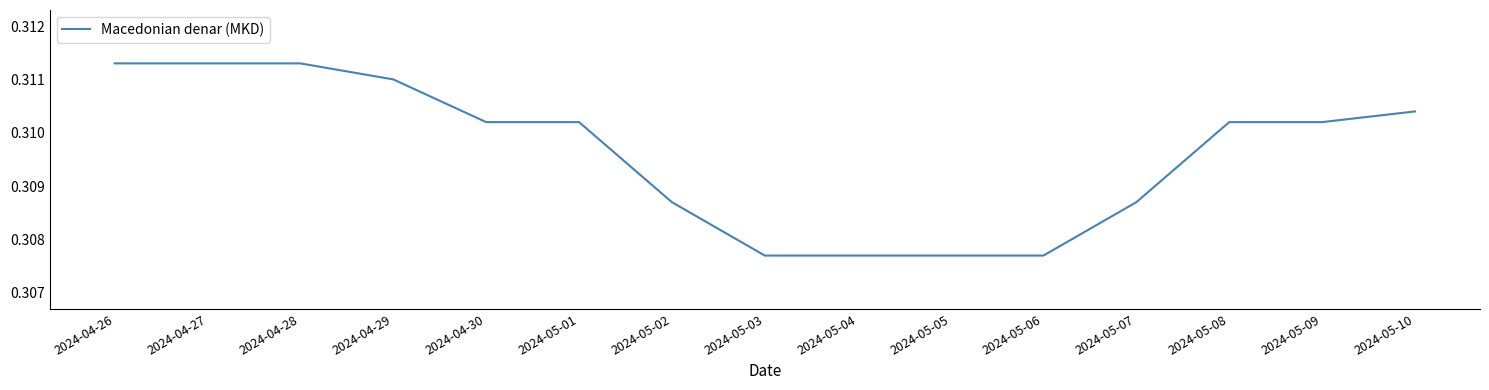

What position from the right is 2024-04-29?

12